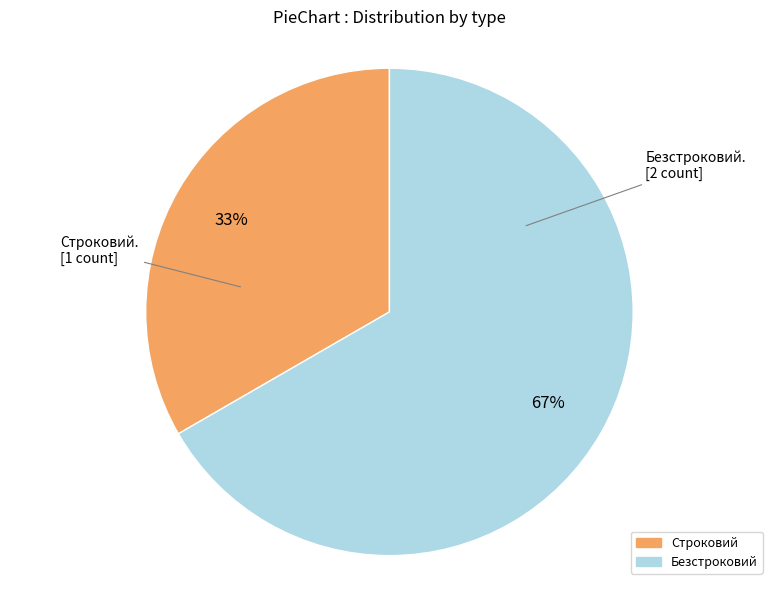

Approximately how many times larger is the value at Безстроковий compared to Строковий?

2.0